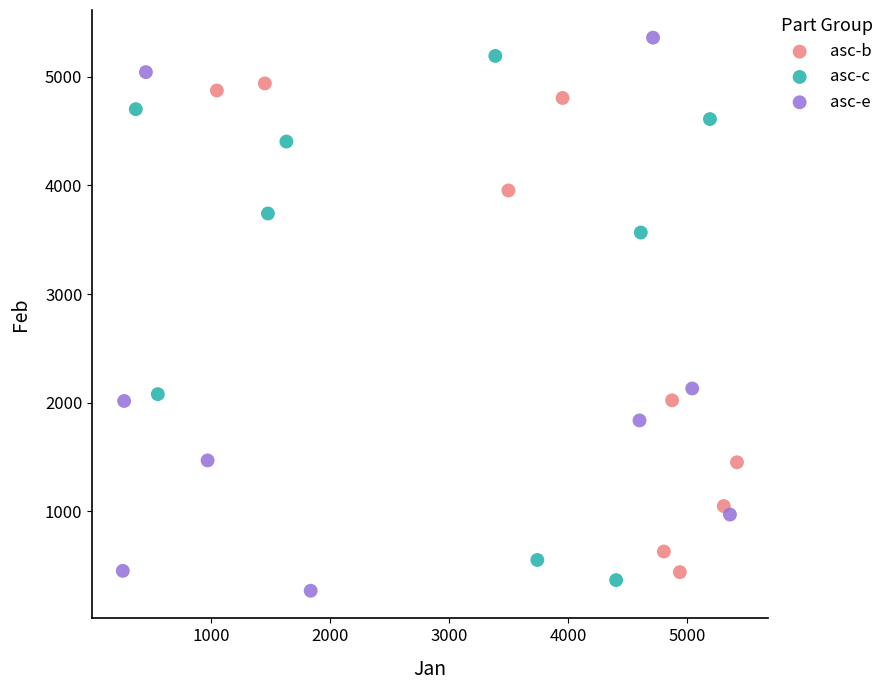

Which series has the widest spread of Y values?

asc-e